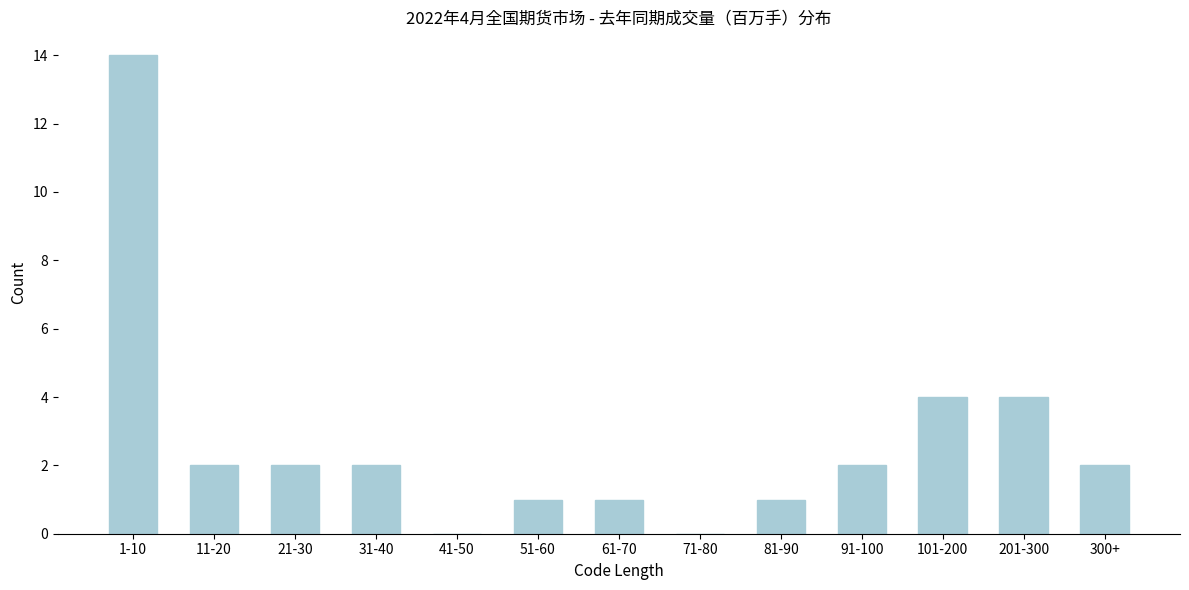

Is it true that the value at 91-100 is 4?

False